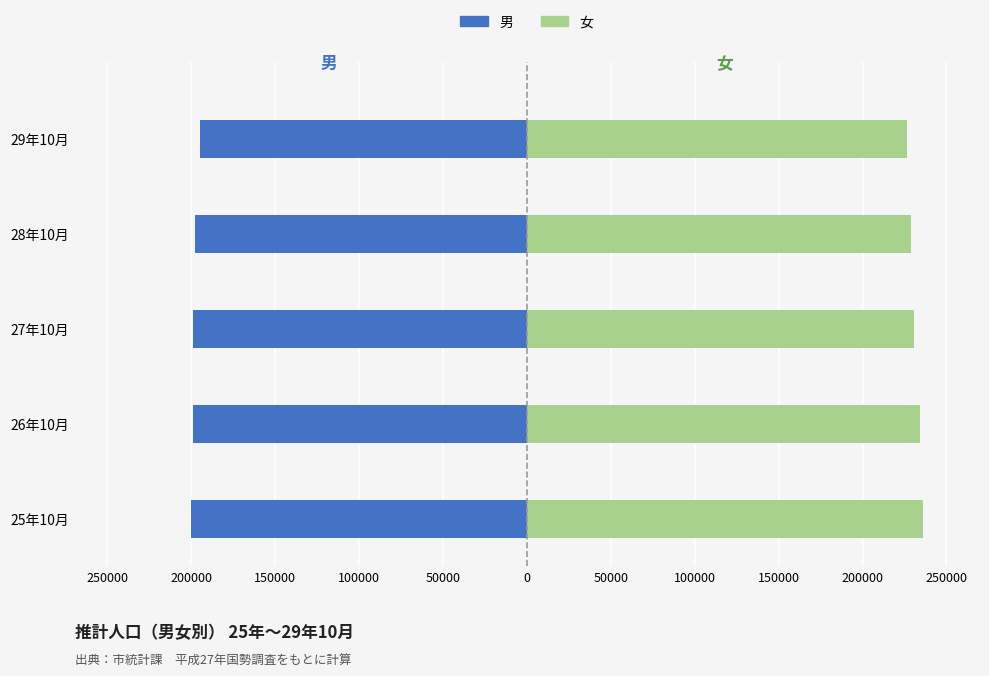

How many categories are shown in the chart?

5